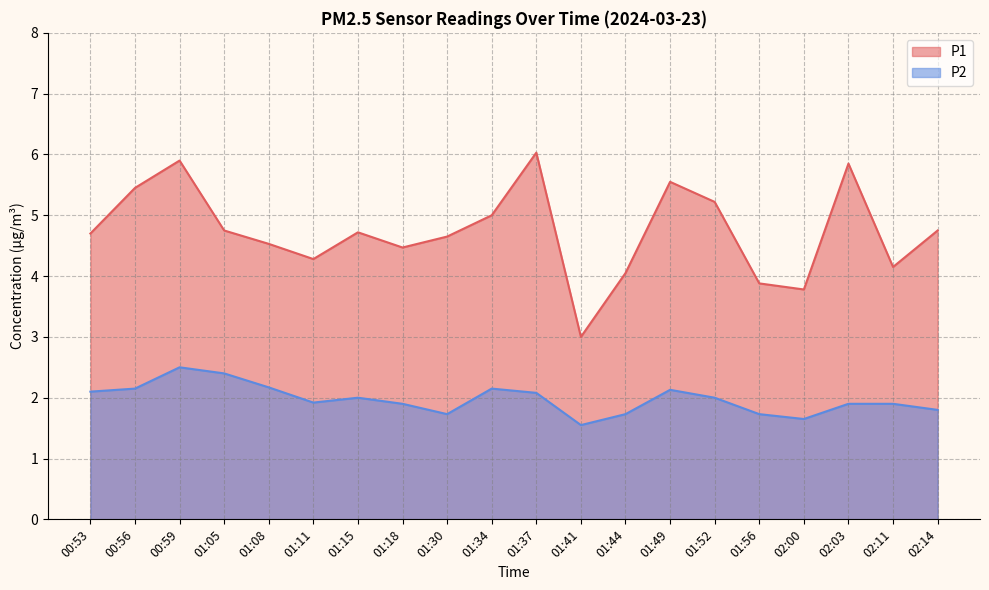

What is the maximum value for P1?

6.0